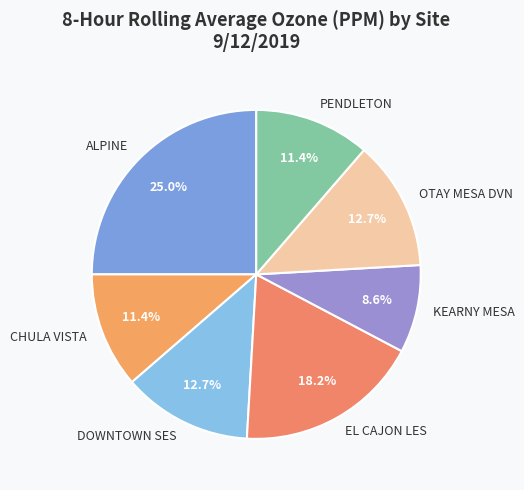

To the nearest percent, what is the difference between the KEARNY MESA and PENDLETON slice percentages?

3%